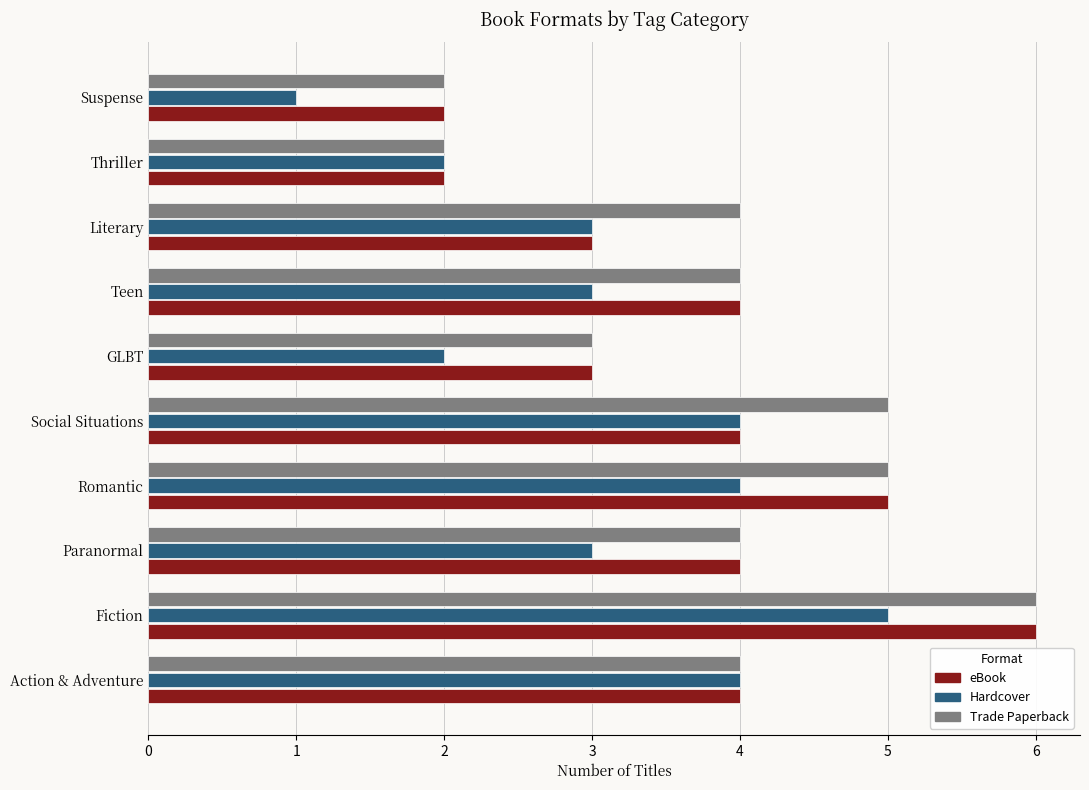

What is the approximate value of Hardcover at Paranormal?

3